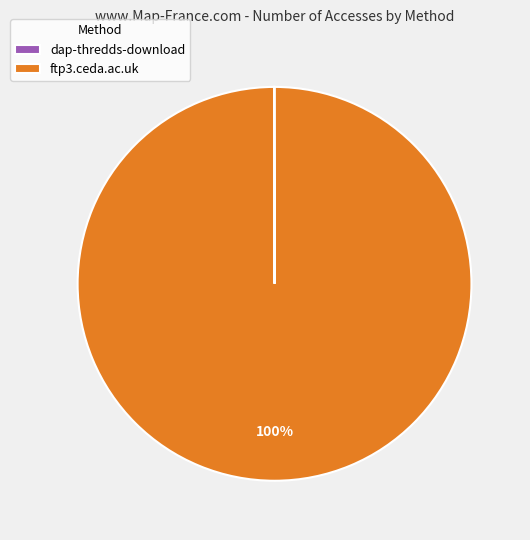

To the nearest percent, what is the difference between the largest and smallest slice percentages?

100%